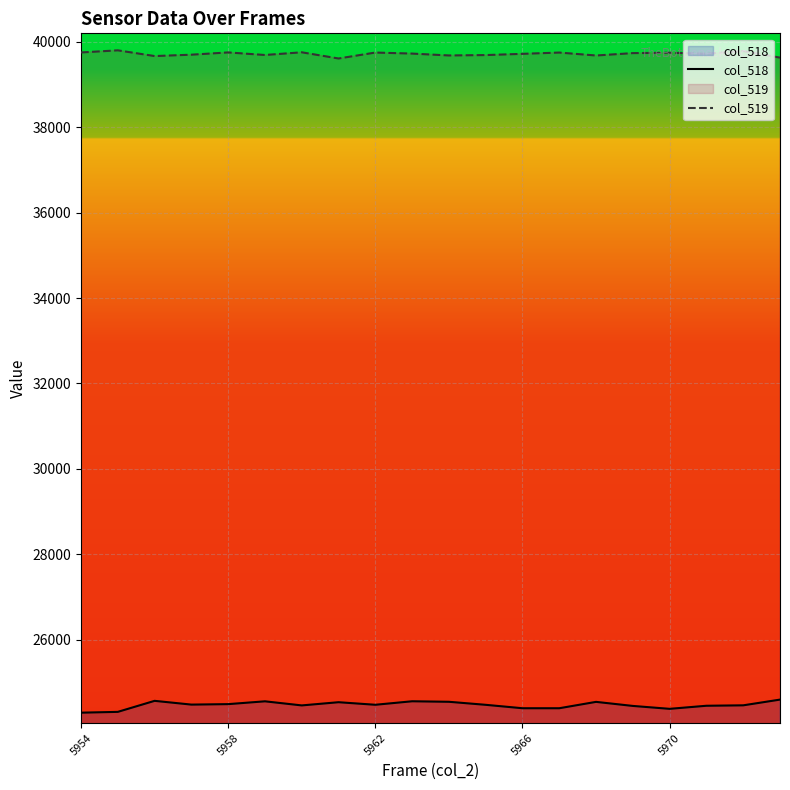

Rank the series by their average value, from highest to lowest.

col_519, col_518